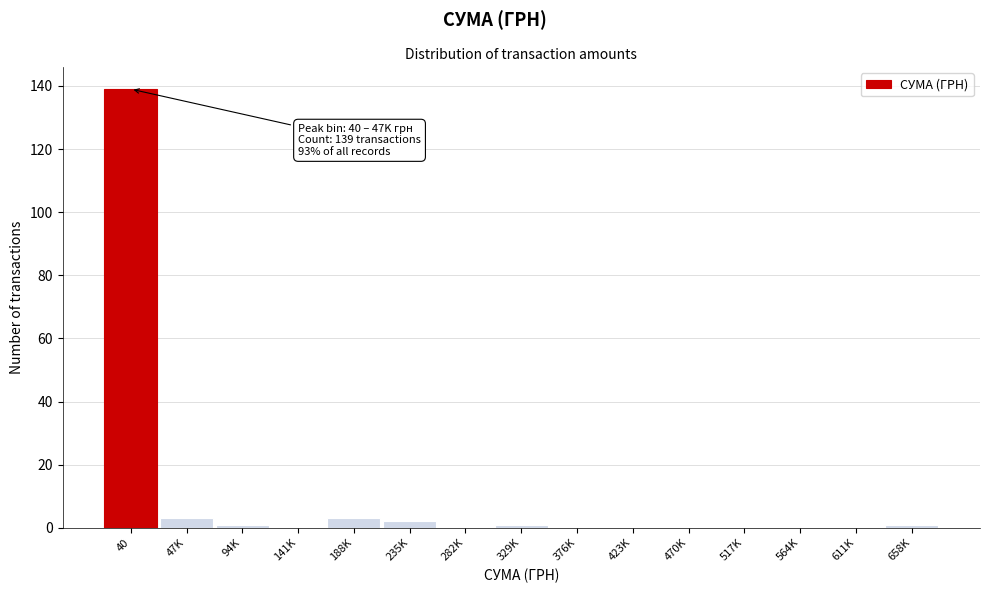

Reading left to right, extract all data points from this chart.

40=139	47K=3	94K=1	141K=0	188K=3	235K=2	282K=0	329K=1	376K=0	423K=0	470K=0	517K=0	564K=0	611K=0	658K=1